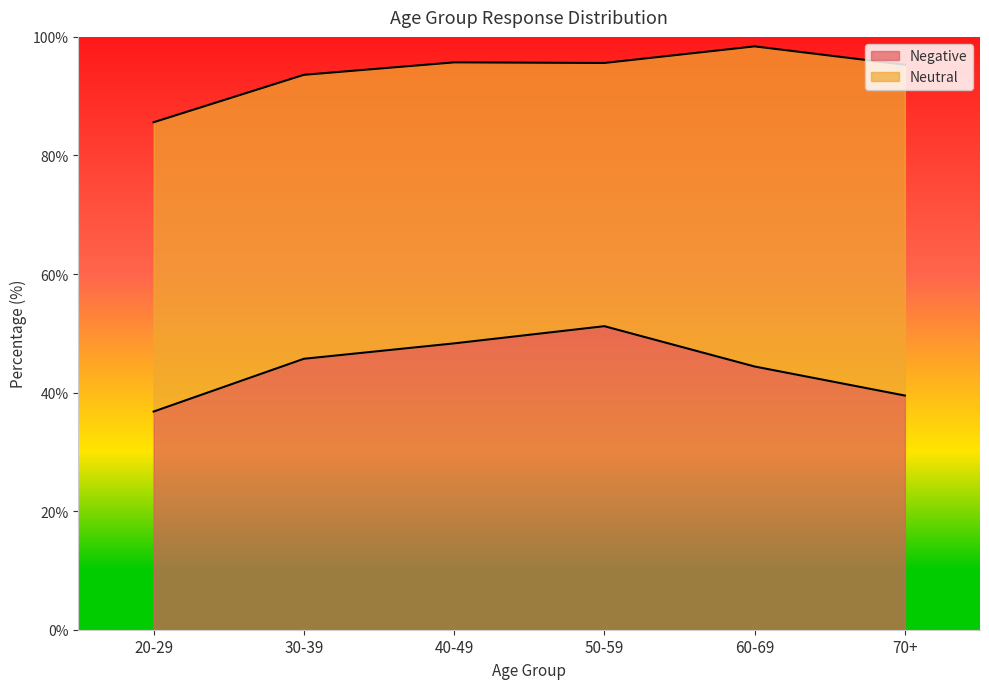

How many data points are above 45?

3